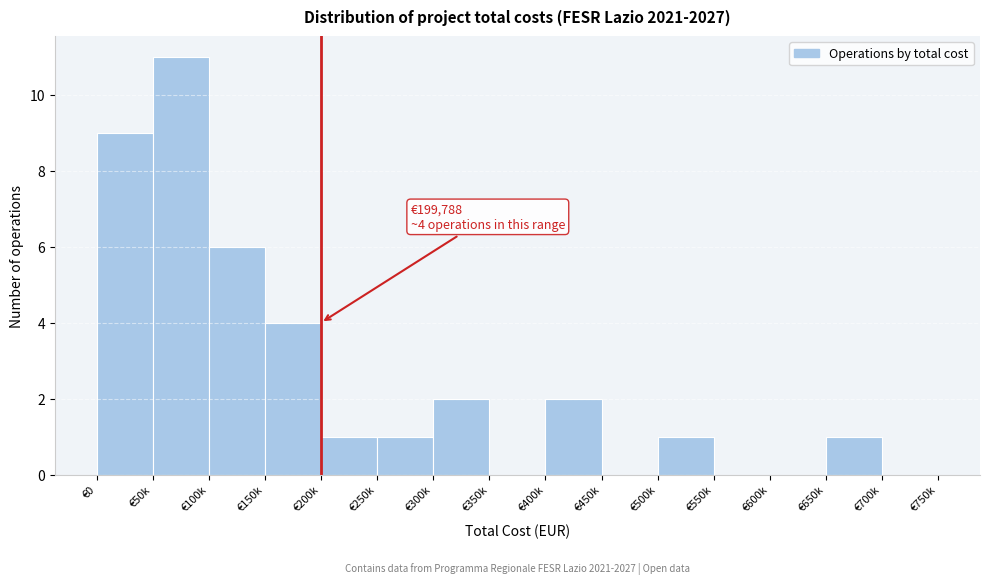

Reading left to right, list all the values displayed in this chart.

€0=9	€50k=11	€100k=6	€150k=4	€200k=1	€250k=1	€300k=2	€350k=0	€400k=2	€450k=0	€500k=1	€550k=0	€600k=0	€650k=1	€700k=0